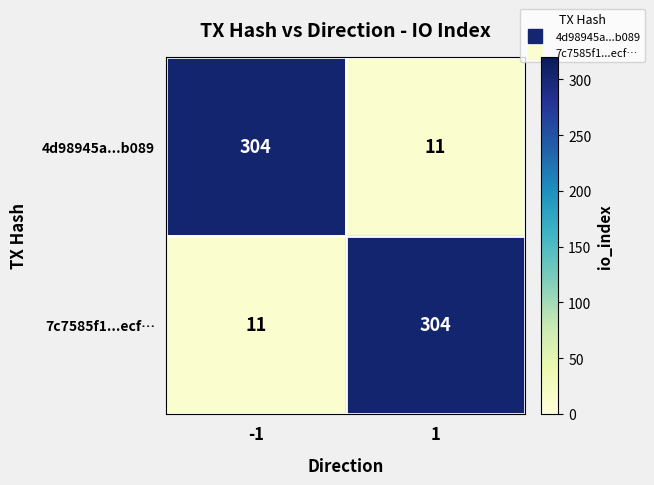

What value does the 4d98945a...b089 series have at -1?

304